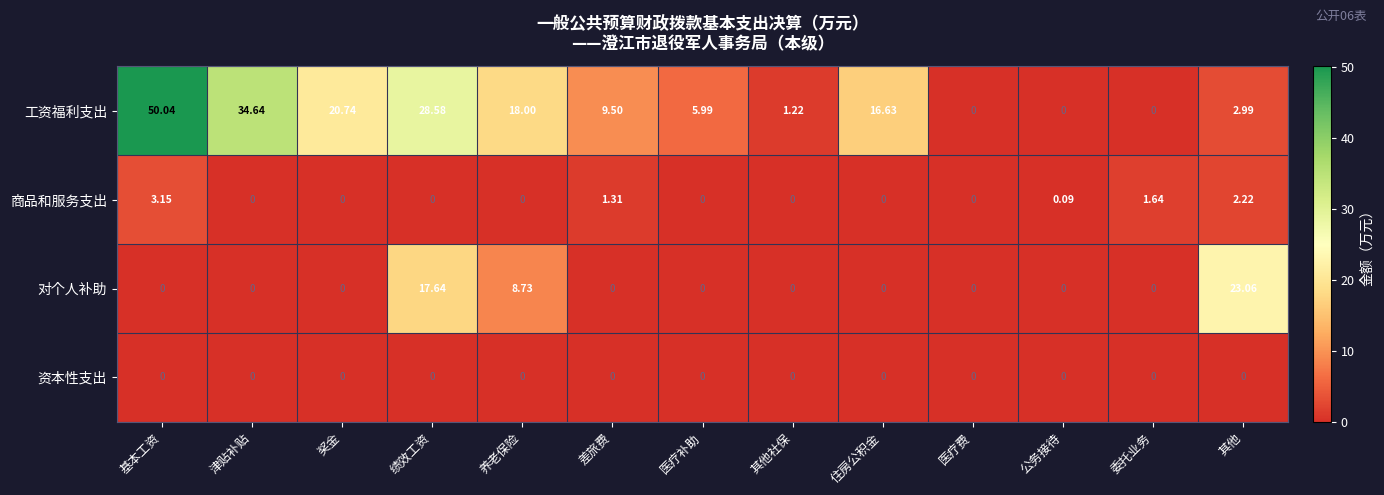

At 其他, list the series in order from smallest to largest.

资本性支出, 商品和服务支出, 工资福利支出, 对个人补助